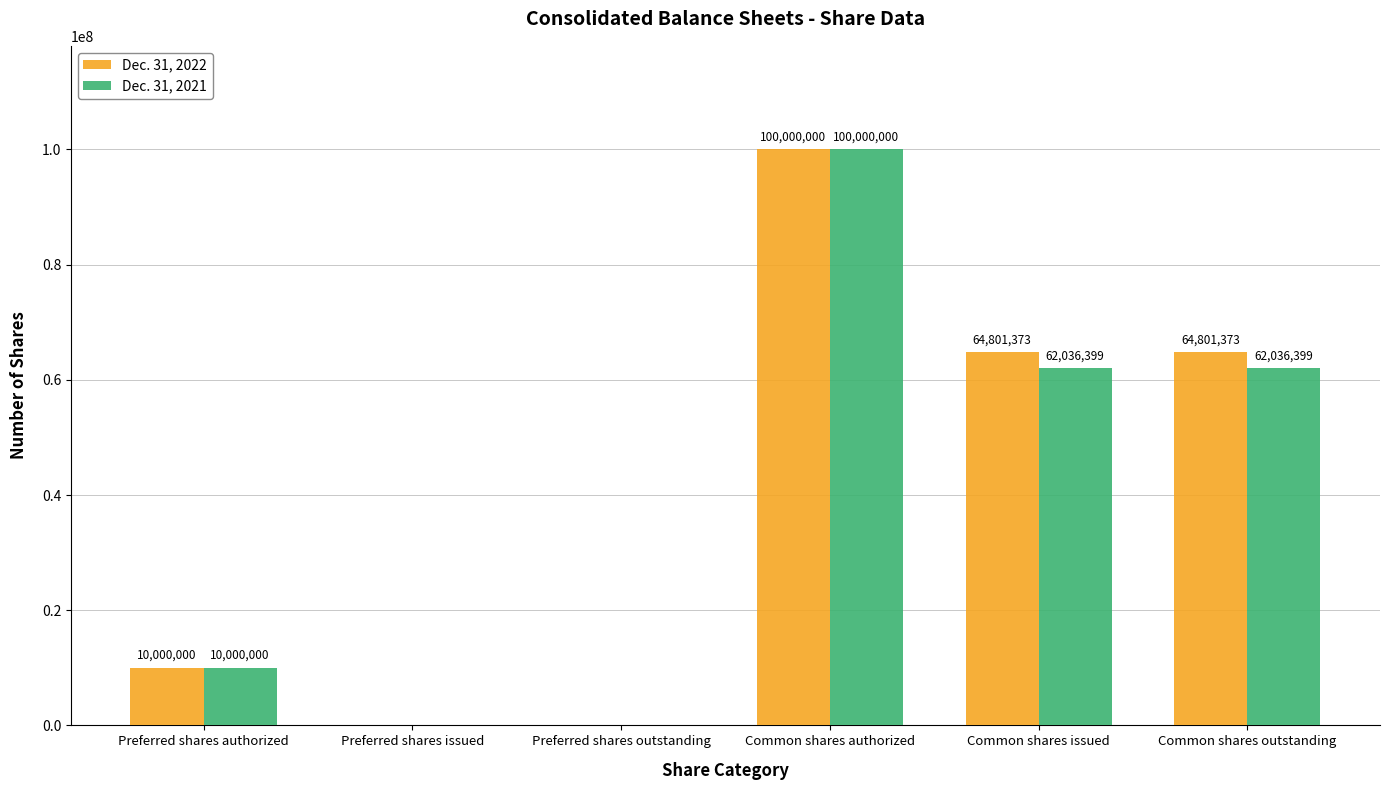

Does the chart contain stacked bars?

No